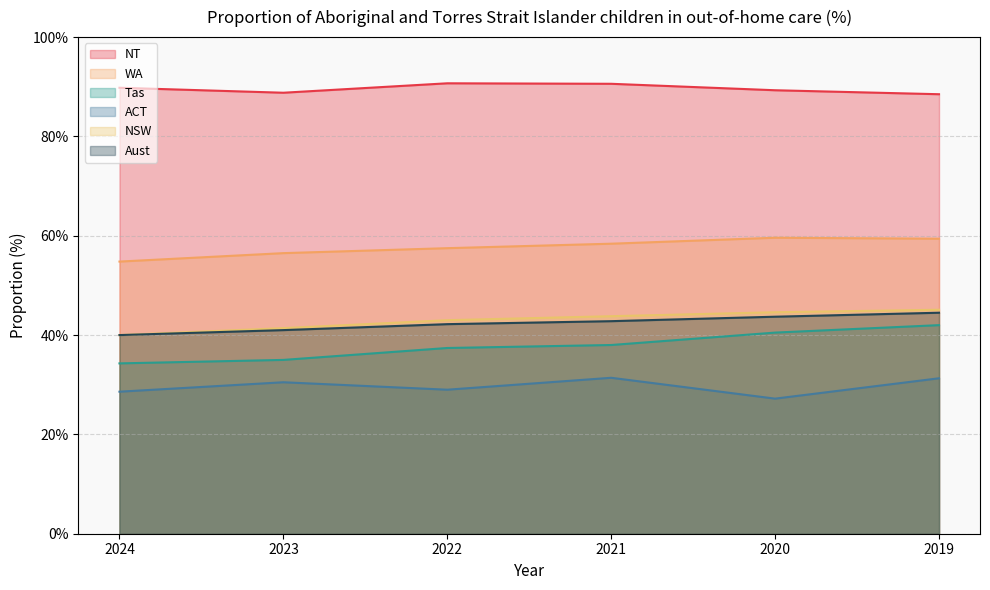

What is the lowest value of the Aust series?

40.0